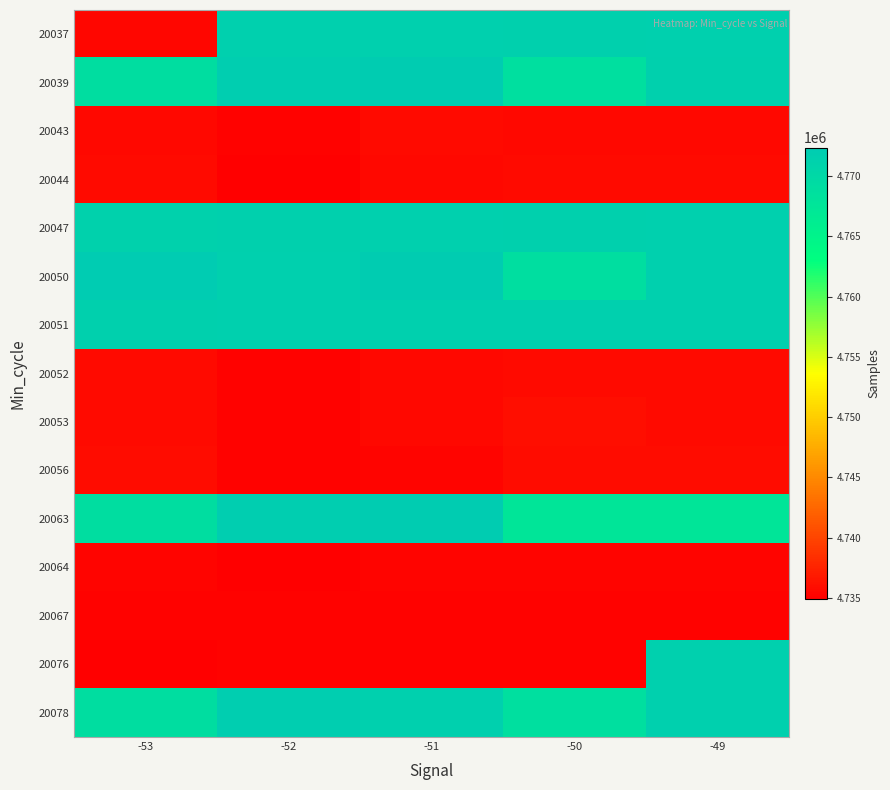

How many series are shown in this chart?

15